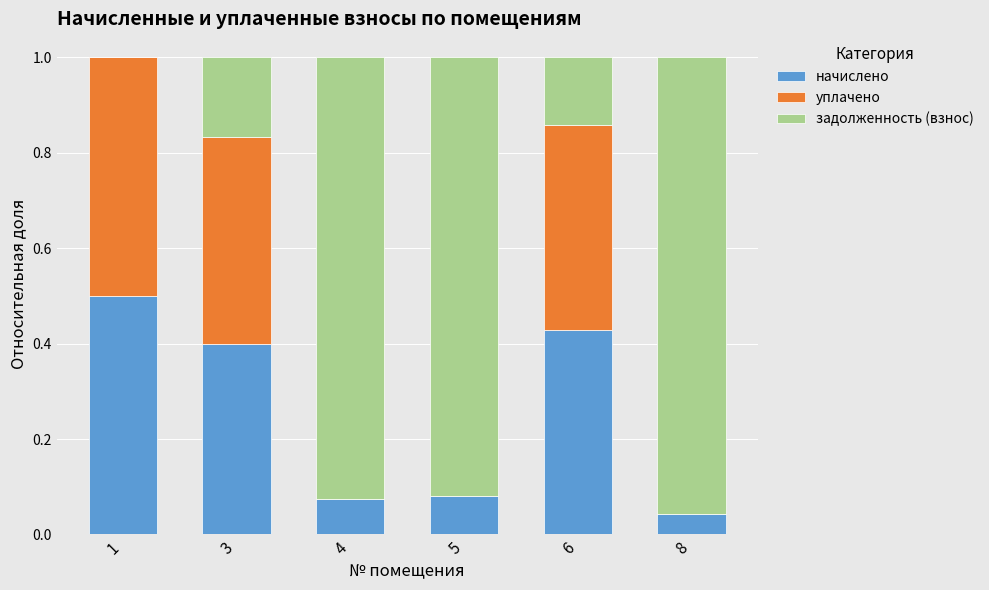

Is it true that начислено equals 0.0 at 8?

True